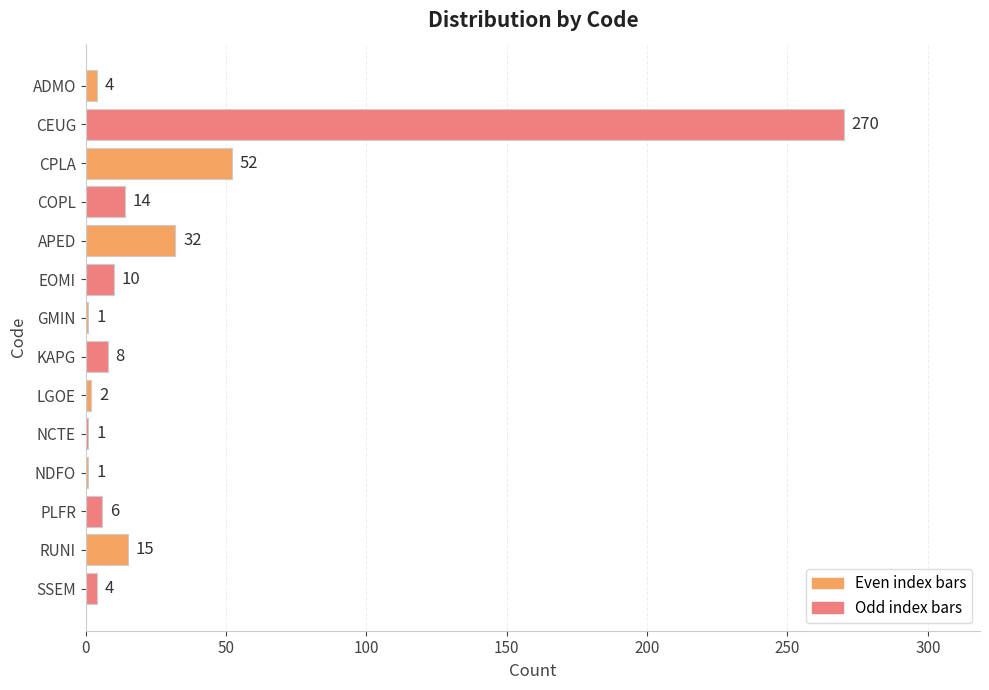

Which label corresponds to the largest value in the chart?

CEUG